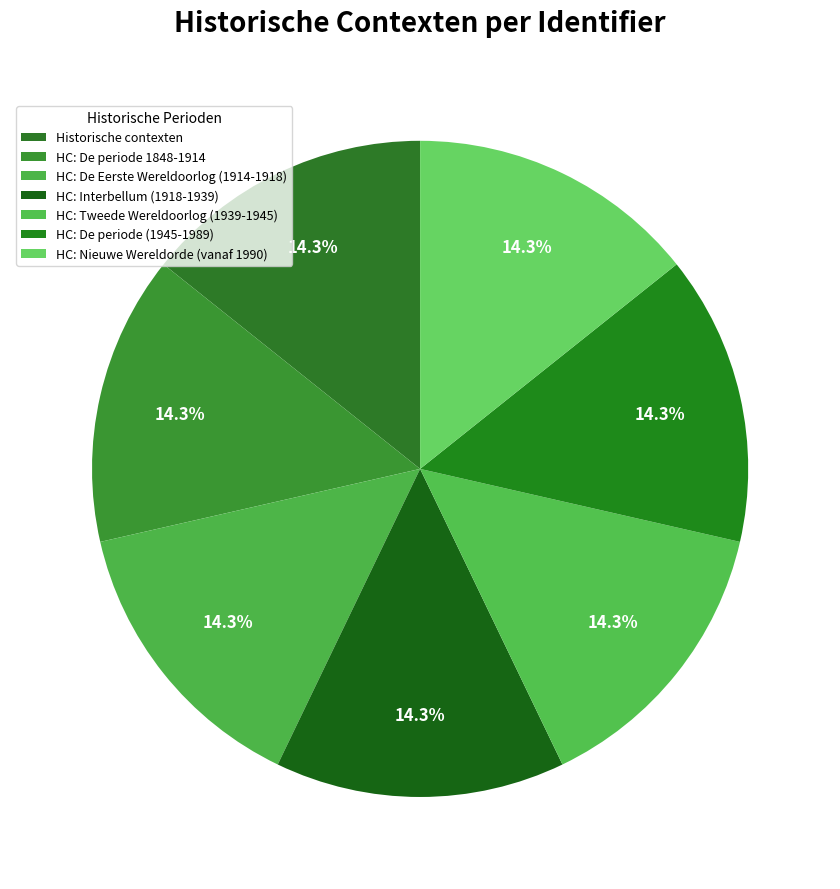

What percentage is the HC: Tweede Wereldoorlog (1939-1945) slice, to the nearest percent?

14%